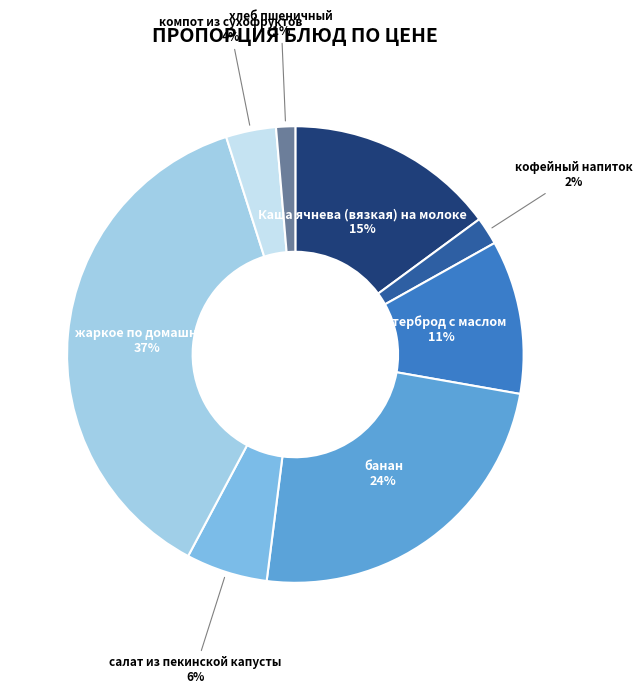

How many slices are in this pie chart?

8